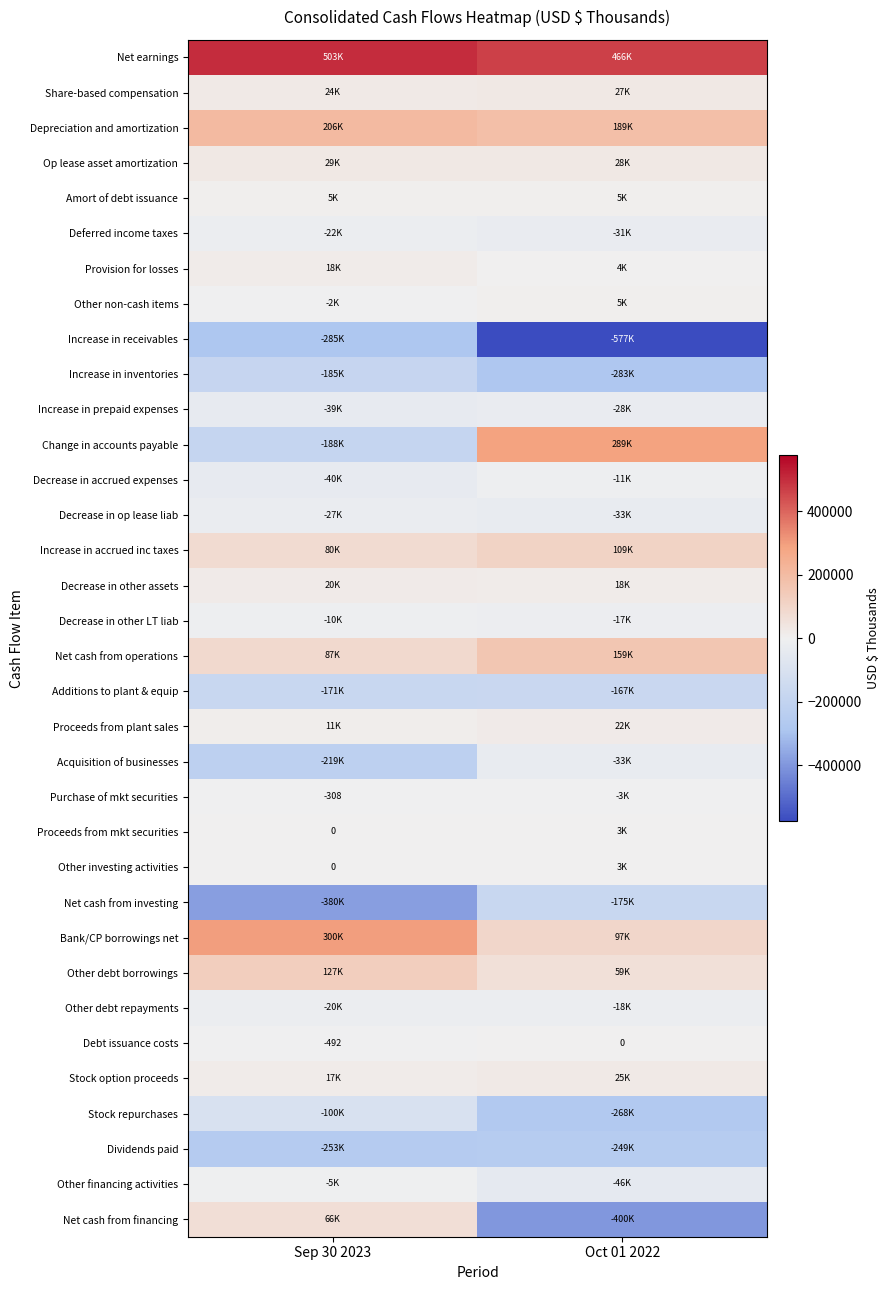

Is it true that Op lease asset amortization equals 36818 at Oct 01 2022?

False